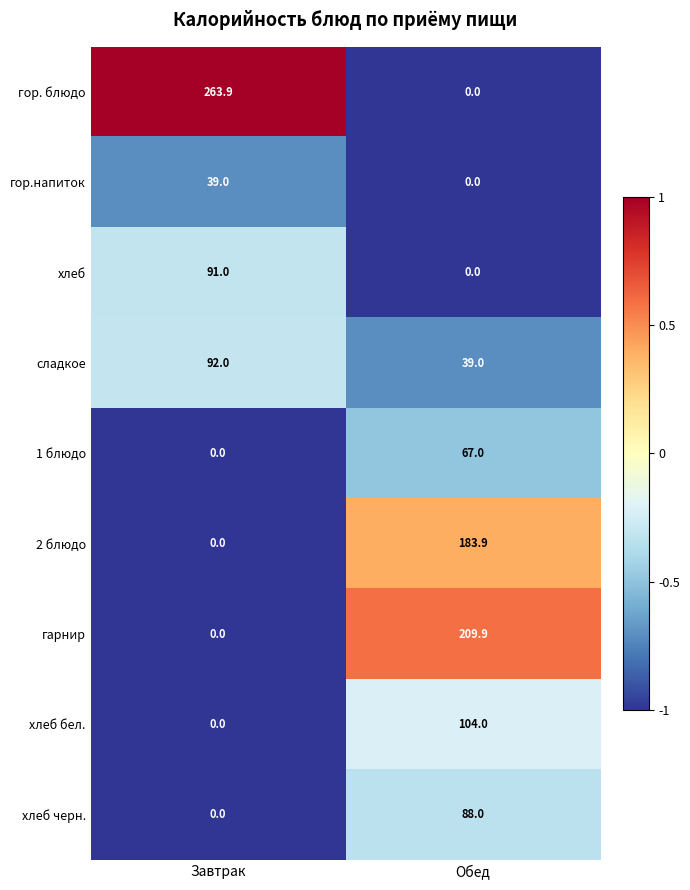

What is the difference between the maximum and minimum values in the хлеб series?

91.0